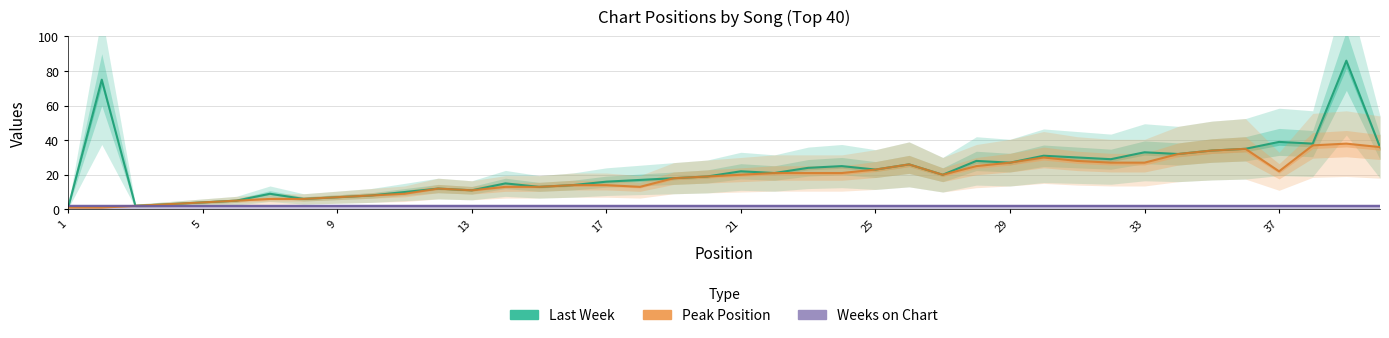

True or false: Peak Position and Last Week cross at least once.

False